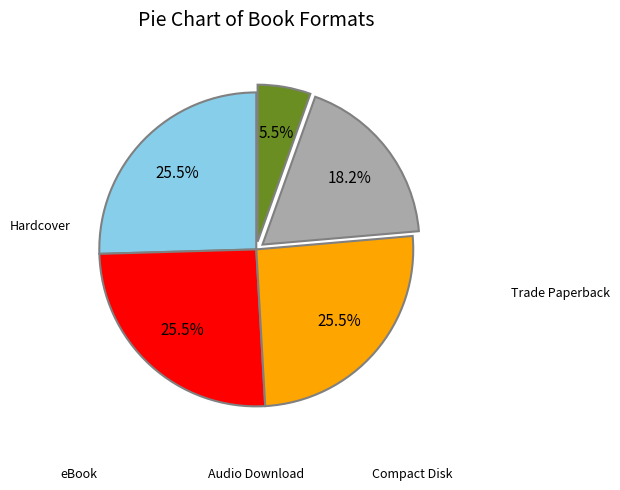

Is there any slice that represents more than half of the pie?

No